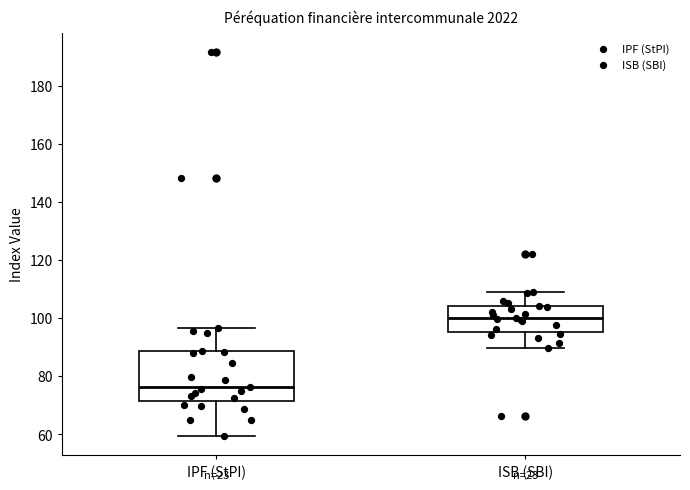

Reading left to right, transcribe this box plot: for each box, give where its median line is, the range the box spans, and where its two whiskers end, as read against the y-axis. The values are not printed on the chart, so give them approximately, as read against the axis.

IPF (StPI): median 76, box 72 to 88, whiskers 60 to 96
ISB (SBI): median 100, box 96 to 104, whiskers 90 to 108